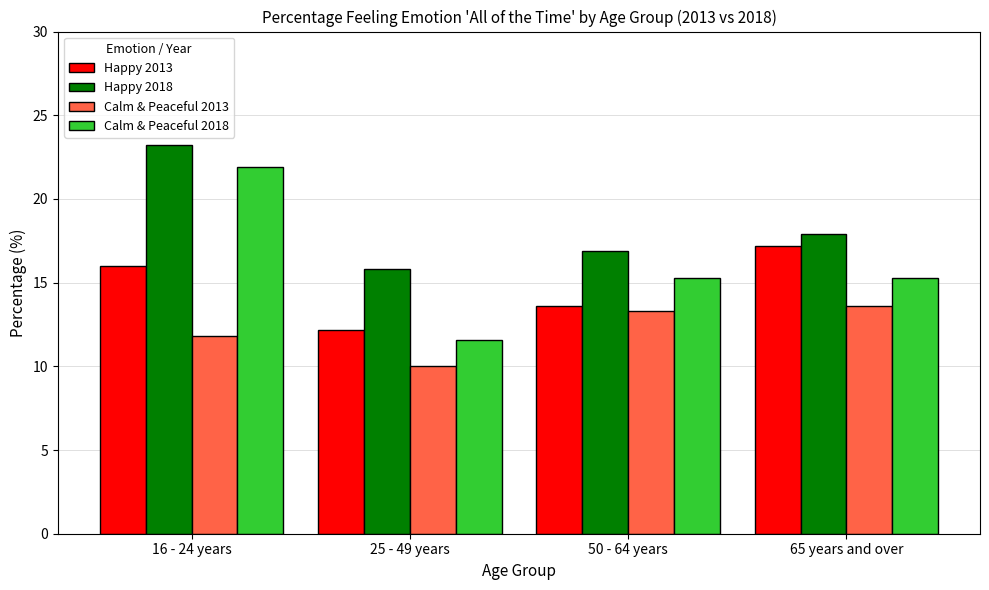

List the labels in order of Happy 2013 value, largest first.

65 years and over, 16 - 24 years, 50 - 64 years, 25 - 49 years